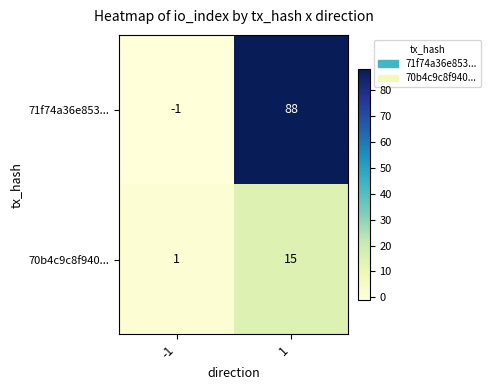

How many categories are shown in the chart?

2